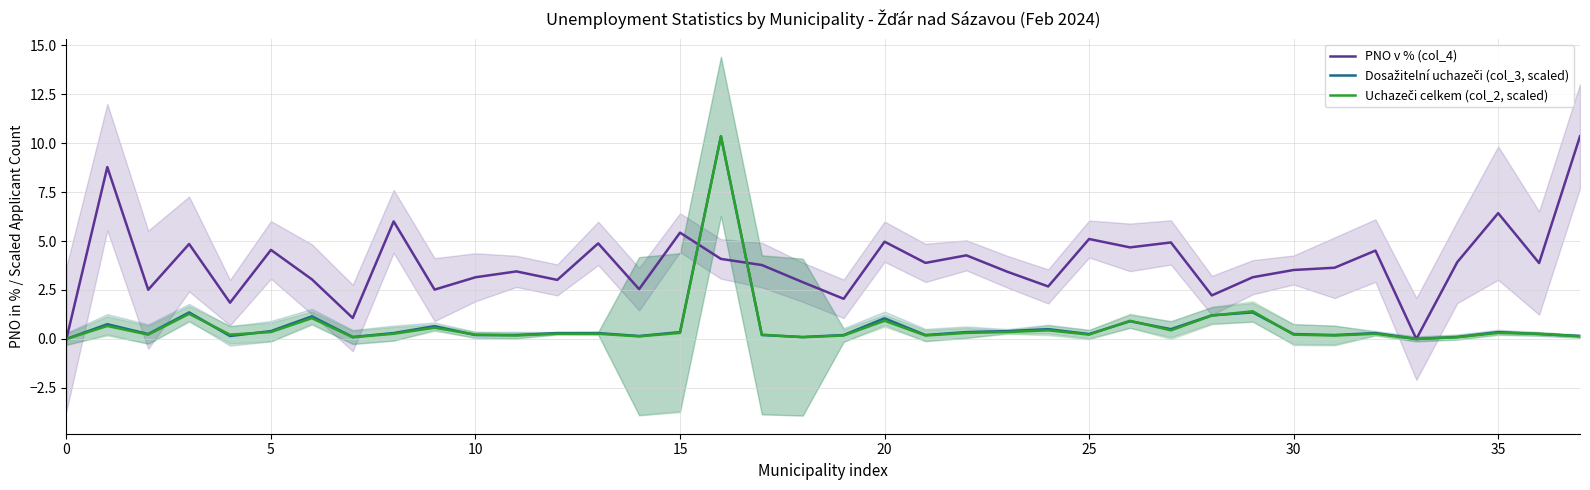

What is the maximum value for Dosažitelní uchazeči (col_3, scaled)?

10.3